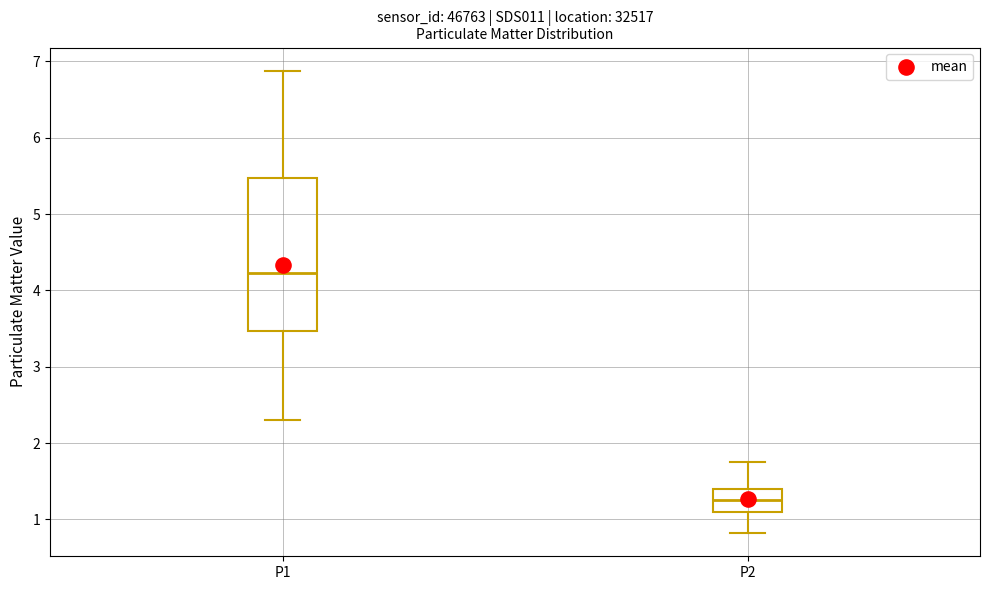

Where is the lower edge of the box for P1 on the y-axis? The values are not printed on the chart, so give them approximately, as read against the axis.

3.5